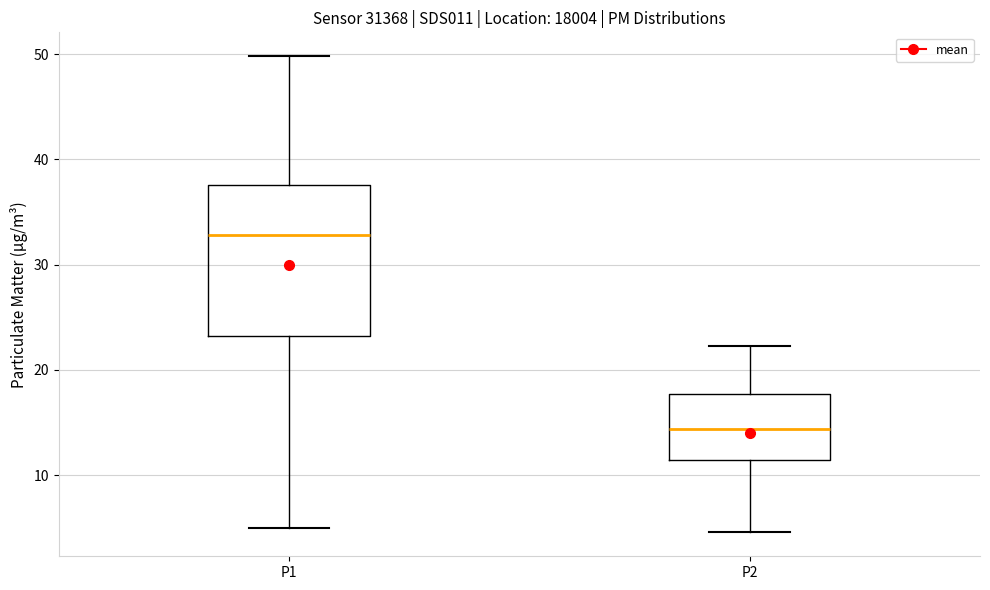

Reading left to right, transcribe this box plot: for each box, give where its median line is, the range the box spans, and where its two whiskers end, as read against the y-axis. The values are not printed on the chart, so give them approximately, as read against the axis.

P1: median 33, box 23 to 38, whiskers 5 to 50
P2: median 14, box 11 to 18, whiskers 5 to 22